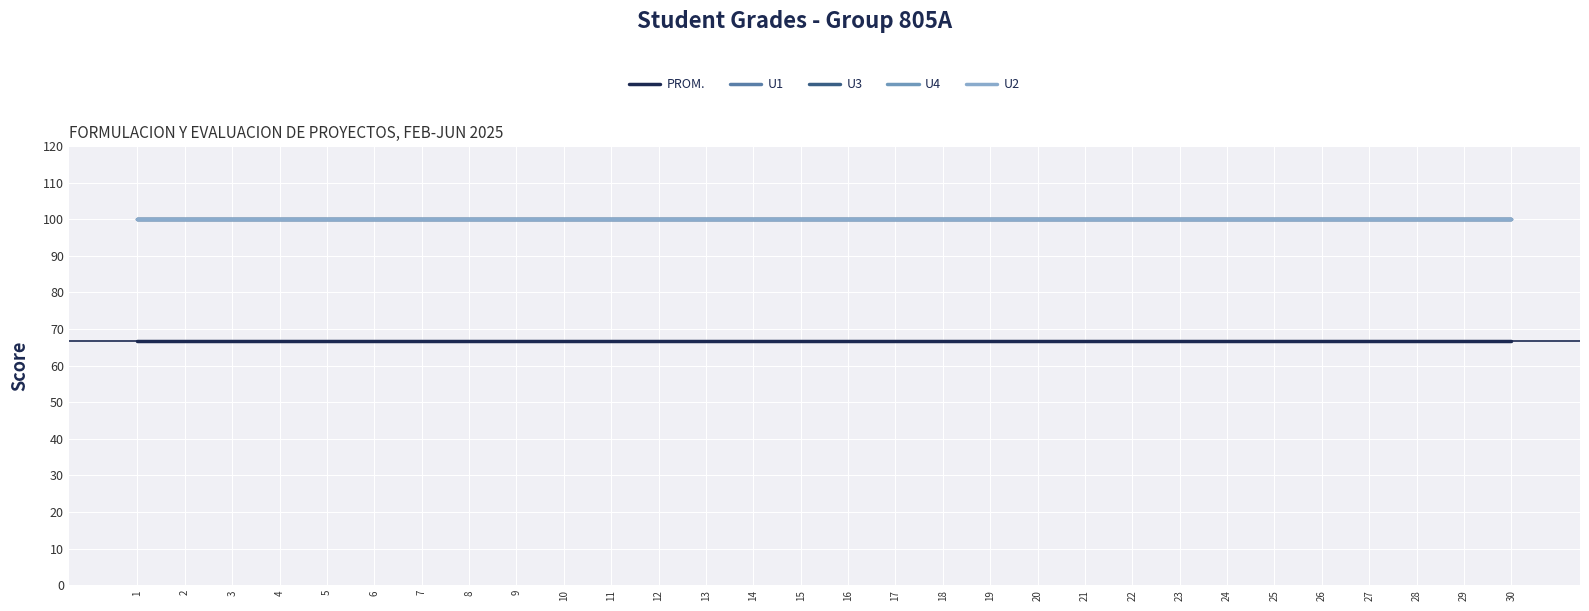

Is this an area chart (filled region under the line)?

No